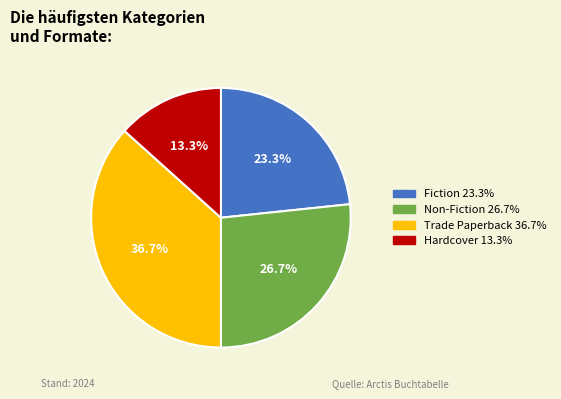

Do Non-Fiction and Hardcover together represent more than half of the pie?

No